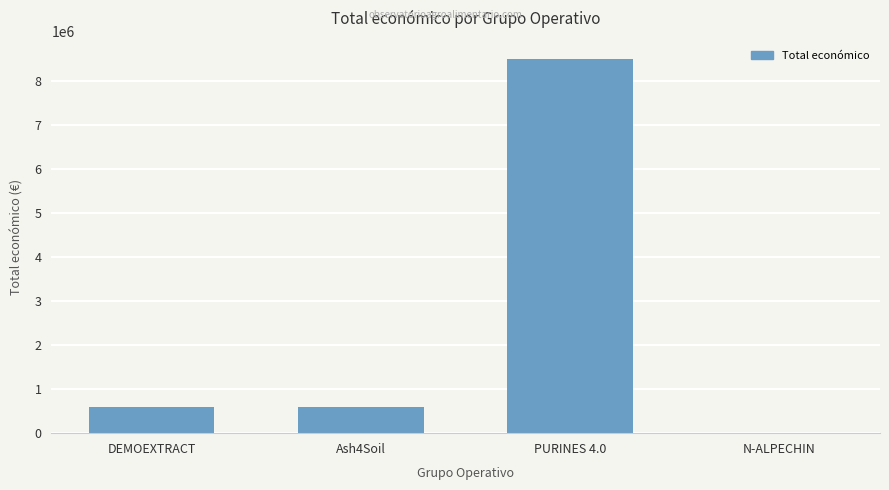

The chart shows a value of 1034776 at Ash4Soil. True or false?

False